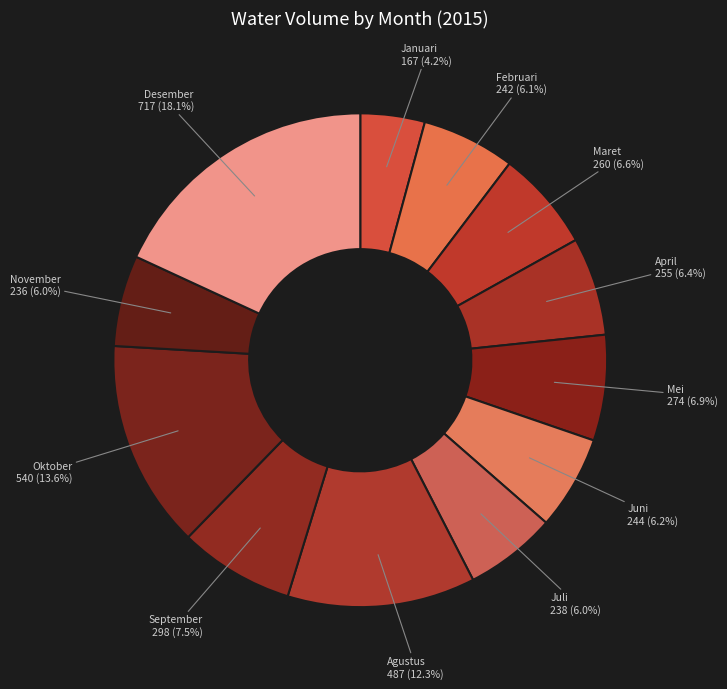

How many slices are in this pie chart?

12